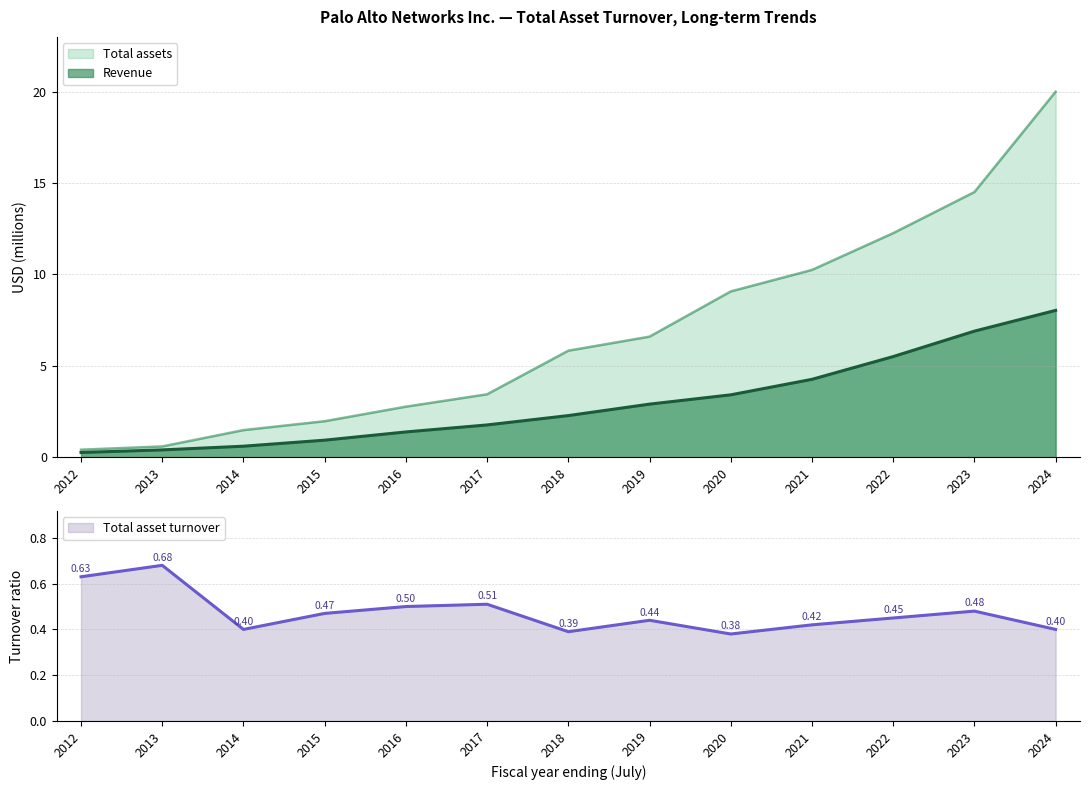

Is the value of Total assets at 2024 greater than the value of Revenue at 2024?

Yes